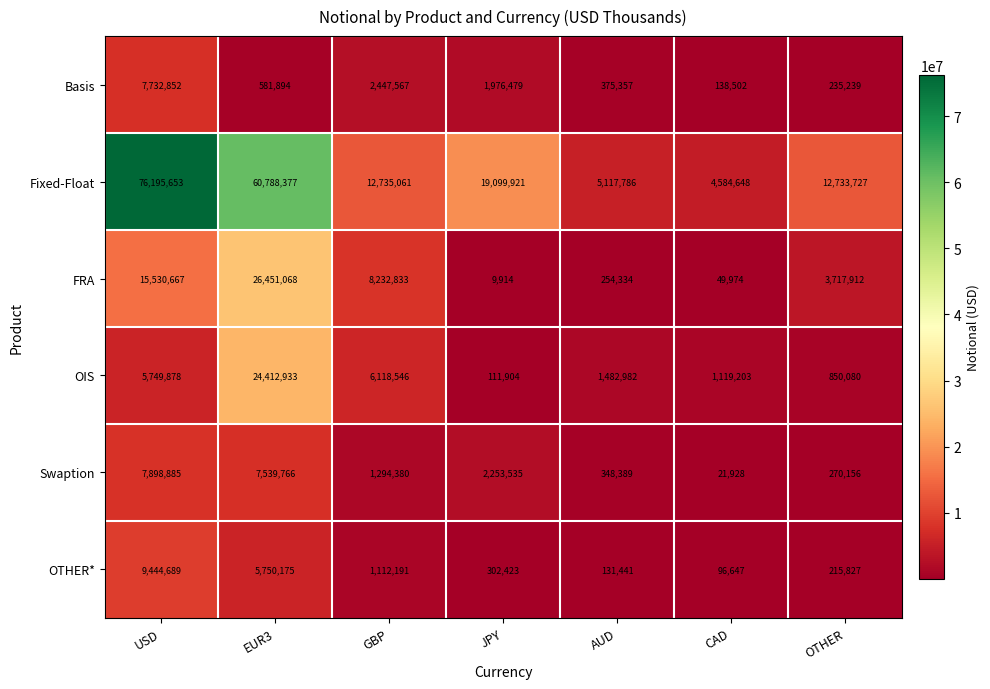

Count the number of data series in this chart.

6